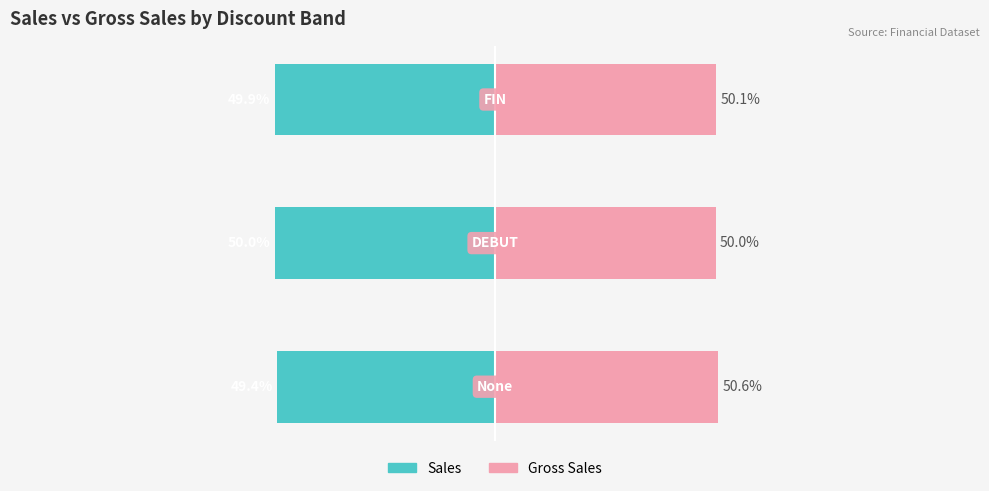

The Gross Sales series shows 87.4 at −125. True or false?

False